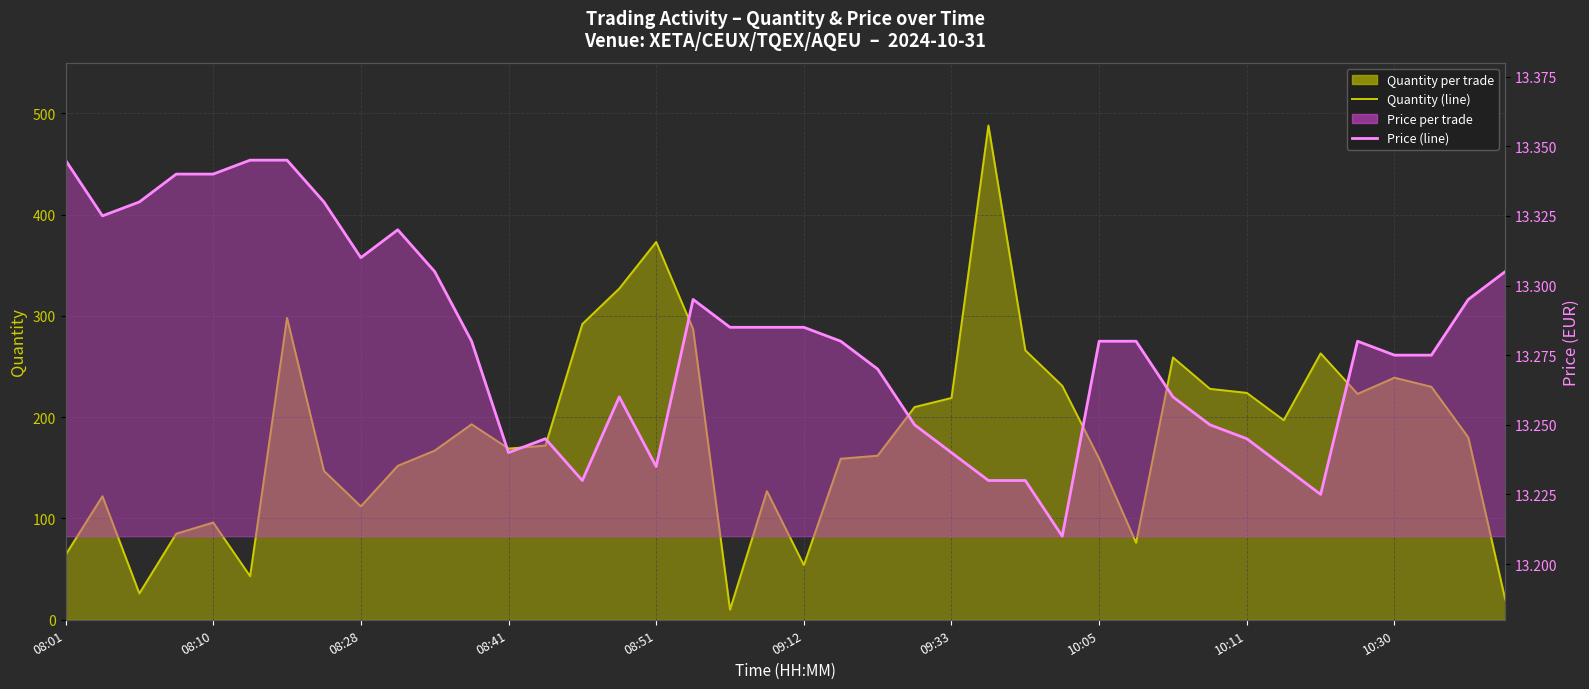

What is the minimum value for Quantity (line)?

10.0